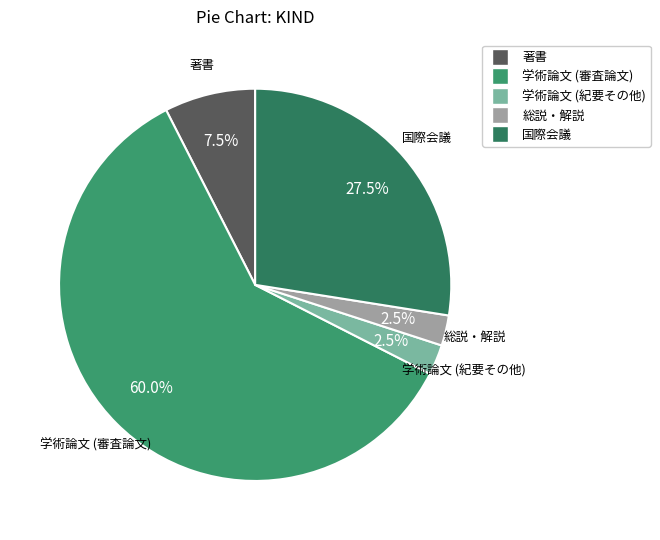

Which slice represents more than half of the pie?

学術論文 (審査論文)